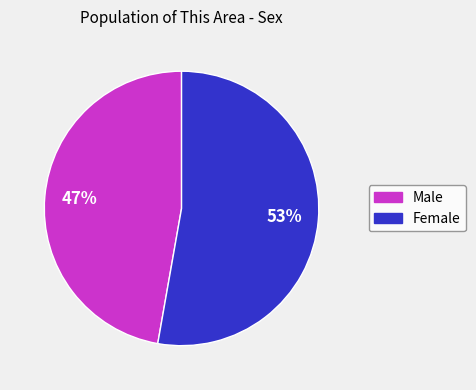

Which category has the smallest portion of the pie?

Male